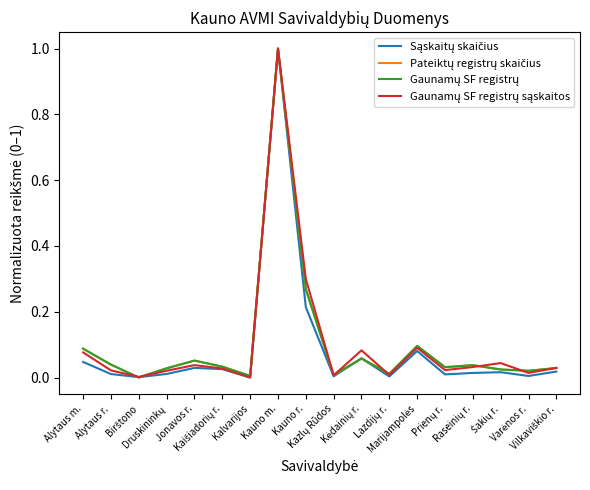

What is the maximum value shown in the chart?

1.0